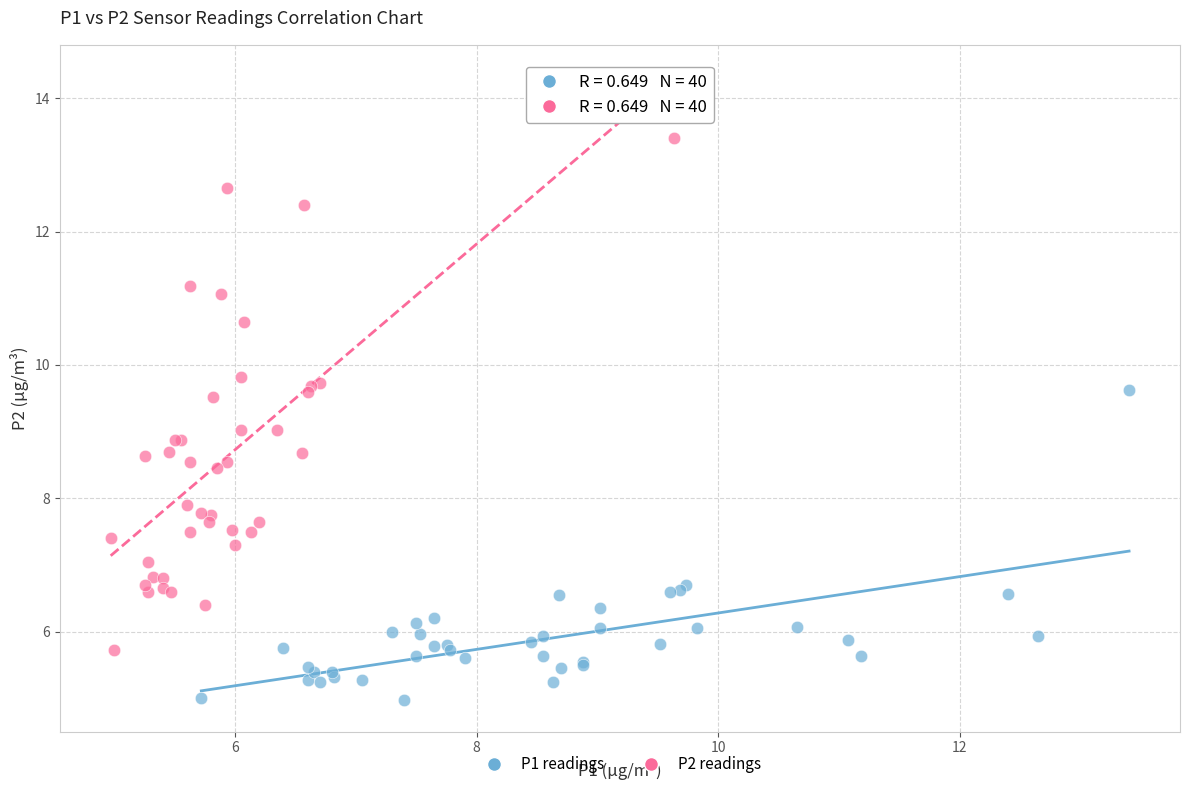

Which series contains the lowest Y value?

P1 readings